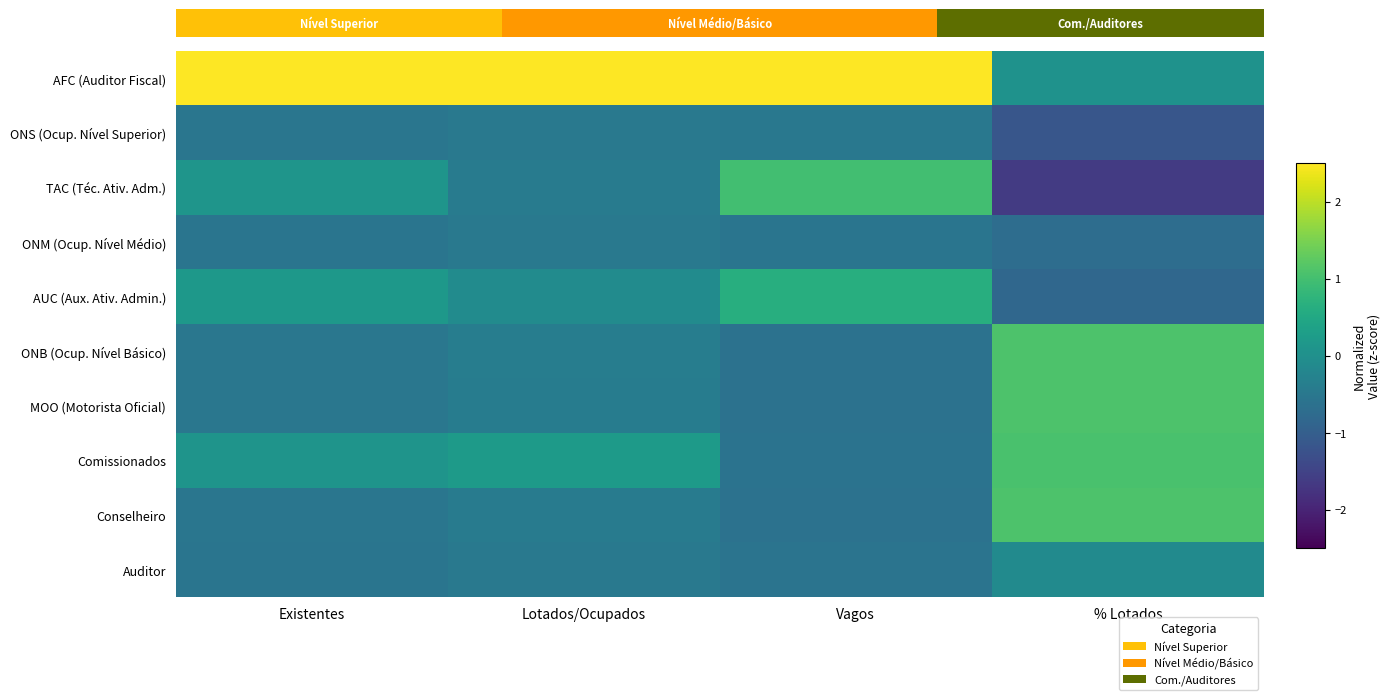

Rank the series by their maximum value, from lowest to highest.

ONS (Ocup. Nível Superior), ONM (Ocup. Nível Médio), Auditor, AUC (Aux. Ativ. Admin.), TAC (Téc. Ativ. Adm.), Comissionados, ONB (Ocup. Nível Básico), MOO (Motorista Oficial), Conselheiro, AFC (Auditor Fiscal)